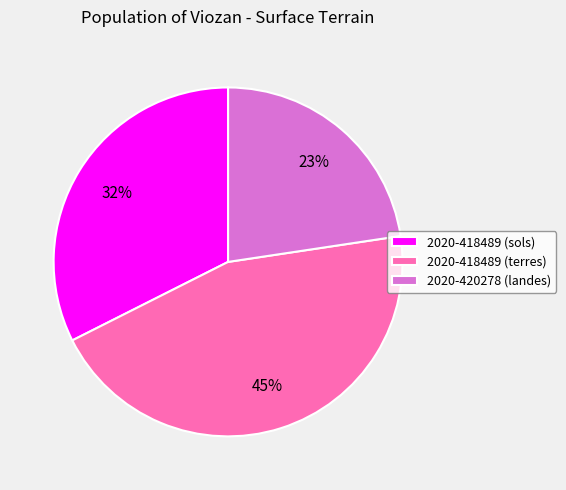

Is there any slice that represents more than half of the pie?

No